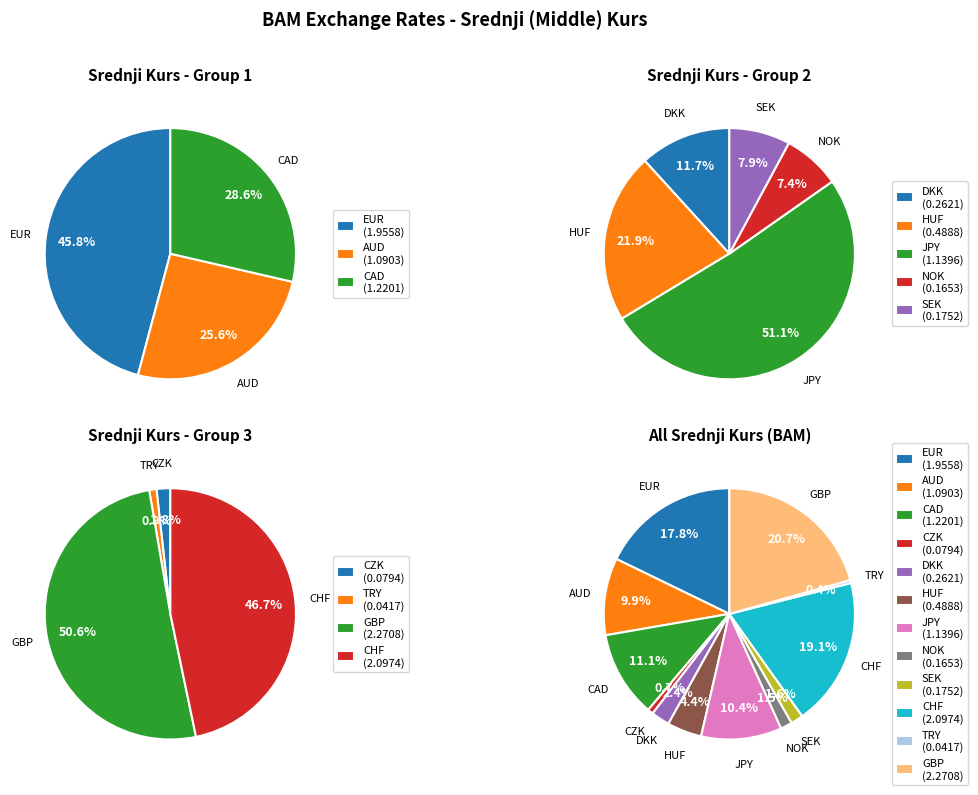

How many segments does this pie chart have?

12